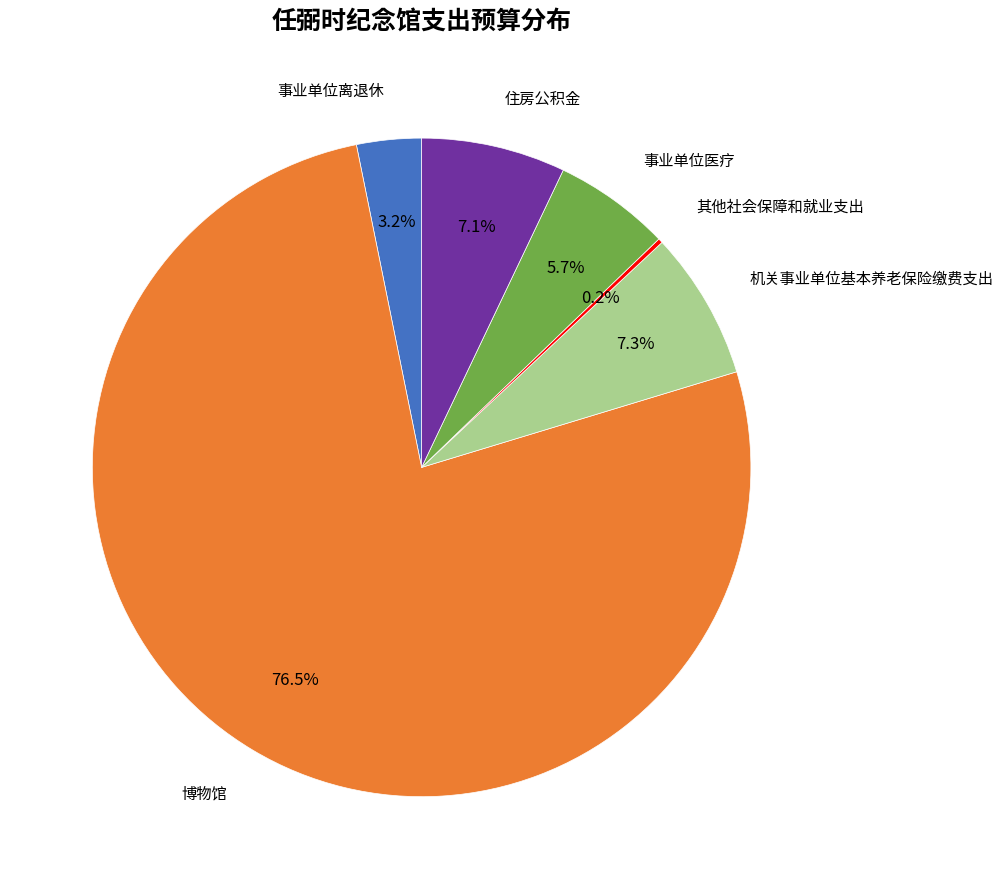

Is there a majority slice in this chart?

Yes